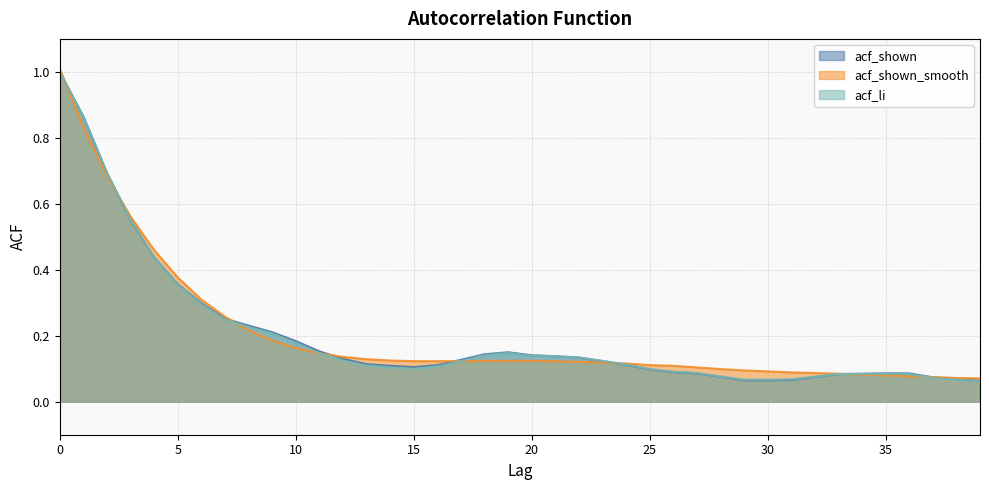

Which series has the widest spread of values?

acf_shown_smooth